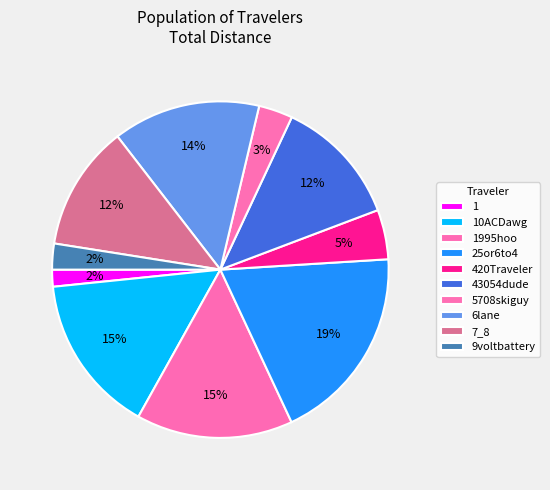

Does 9voltbattery represent more than half of the total?

No